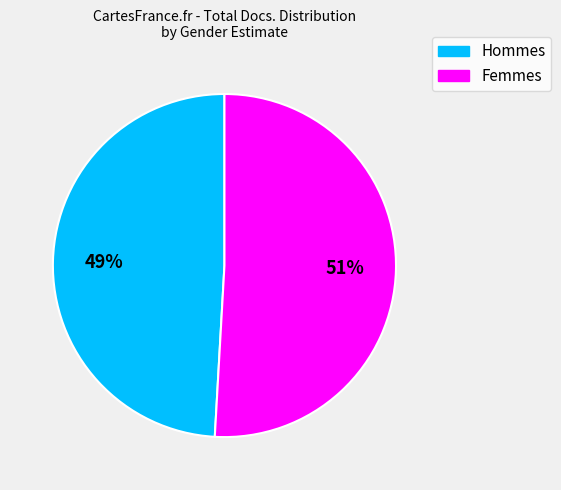

To the nearest percent, what is the average slice percentage?

50%